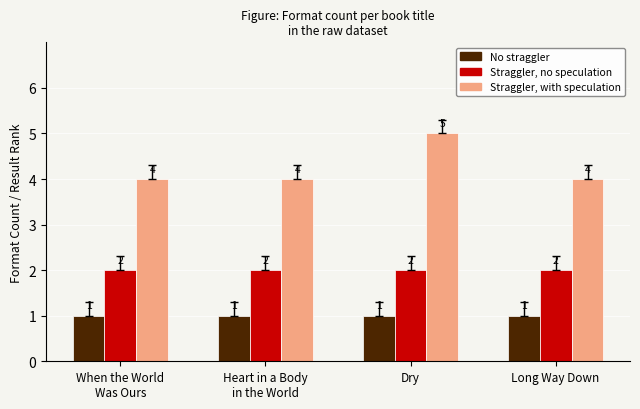

At which category is the sum across all series the highest?

Dry